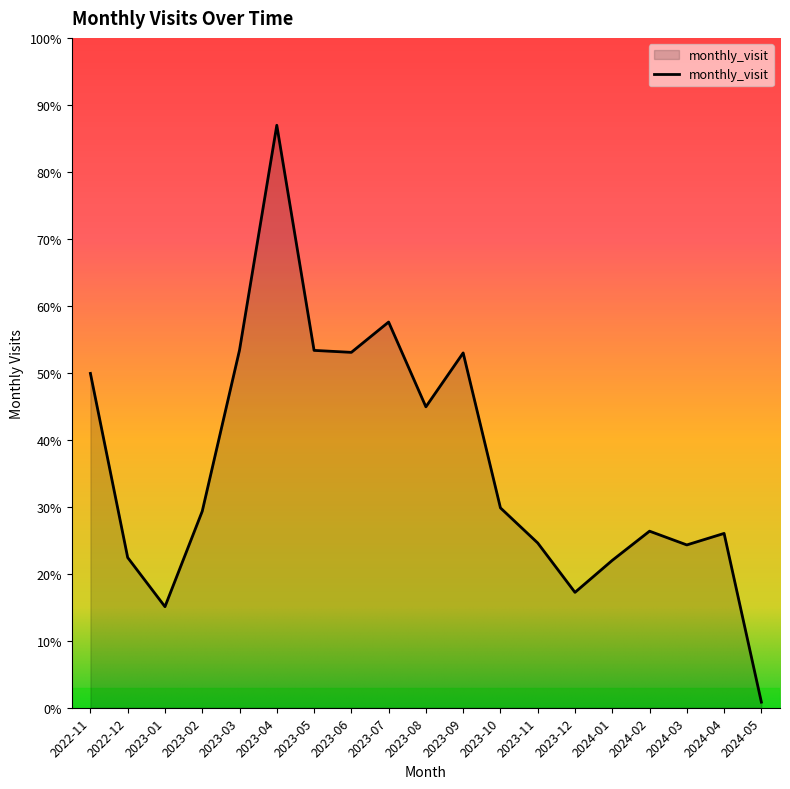

Is this an area chart (filled region under the line)?

Yes